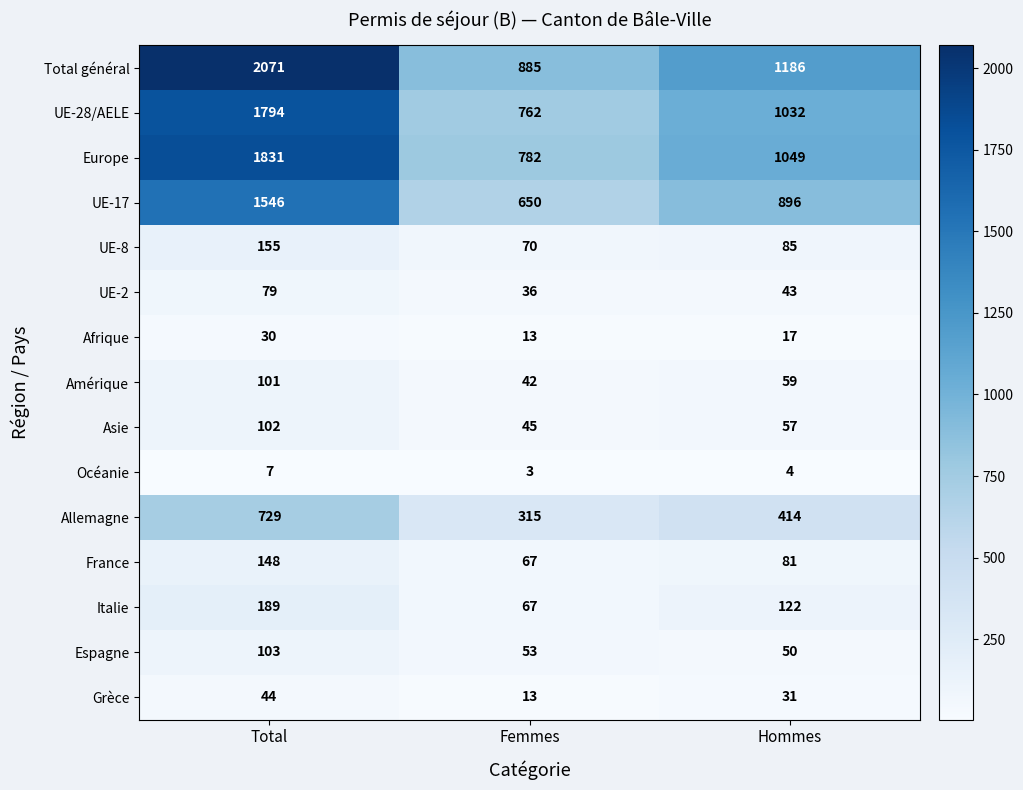

What is the approximate value of France at Total, to the nearest 5?

150